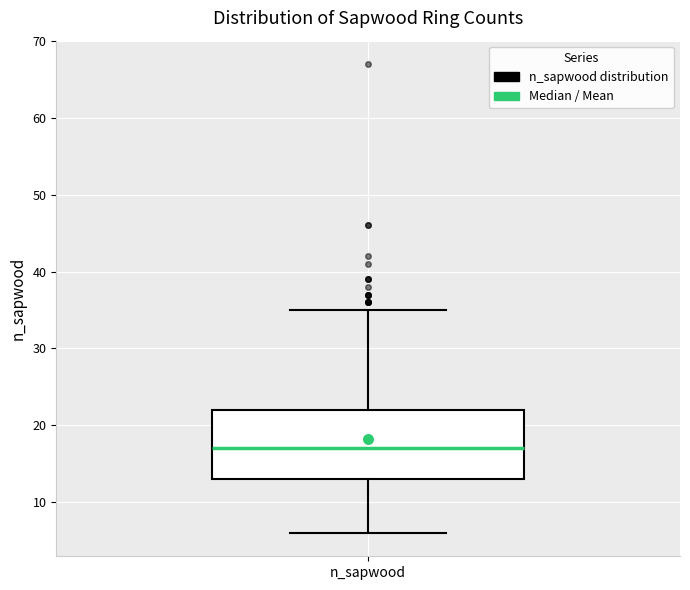

Read this box plot against the y-axis: the position of the median line, the range covered by the box, and the ends of both whiskers. The values are not printed on the chart, so give them approximately, as read against the axis.

median 17, box 13 to 22, whiskers 6 to 35